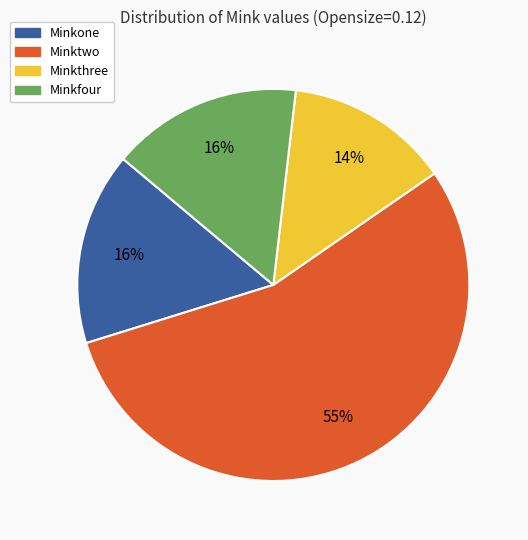

Is there any slice that represents more than half of the pie?

Yes